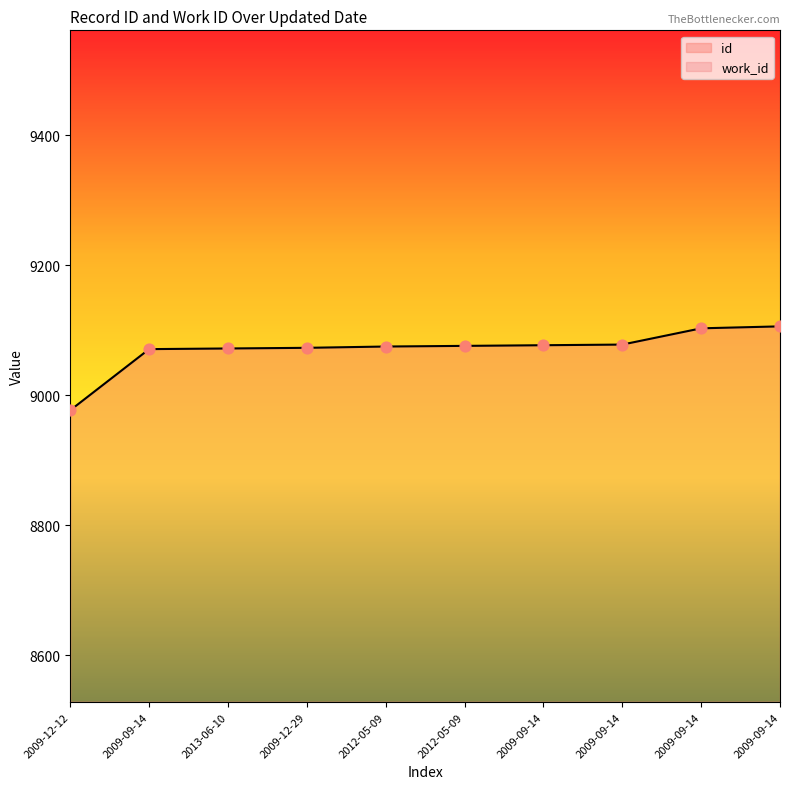

Which series has the largest total across all categories?

id